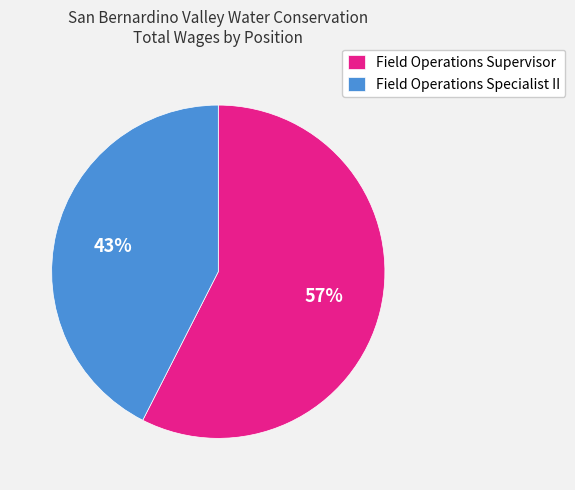

To the nearest percent, what portion does Field Operations Supervisor represent?

57%